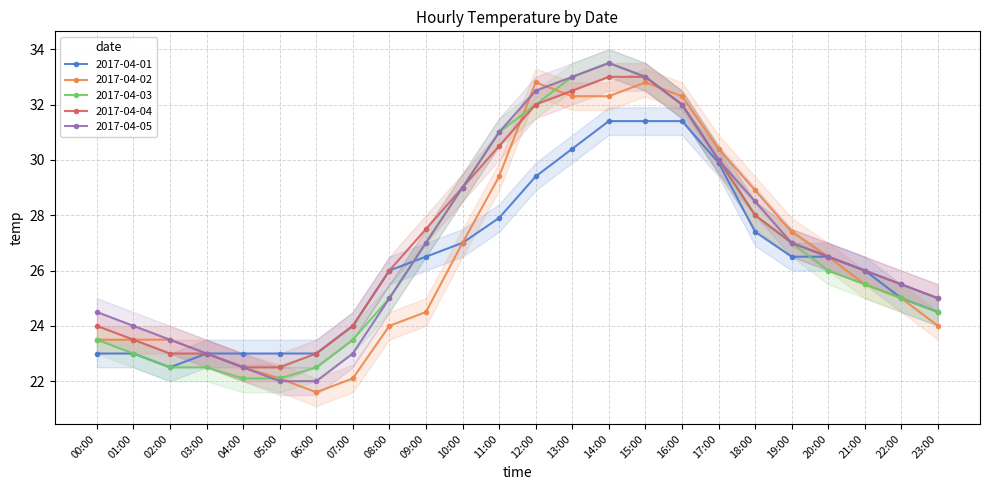

Which series has the largest total across all categories?

2017-04-04